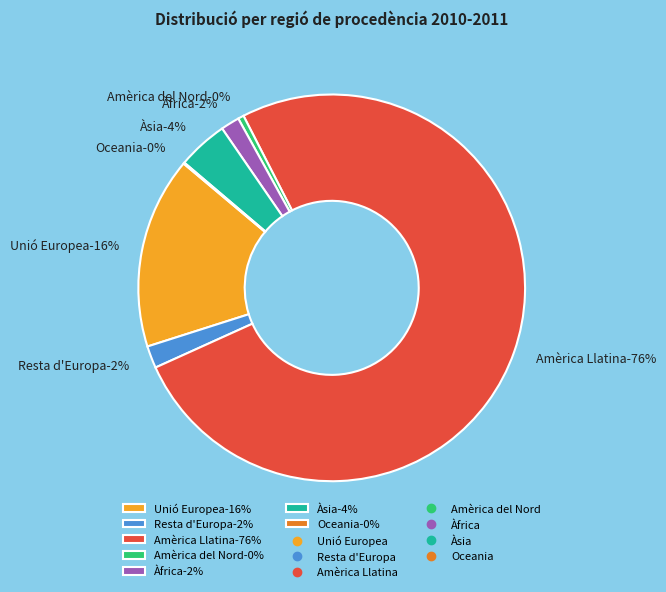

True or false: Àsia accounts for 4% of the total.

True